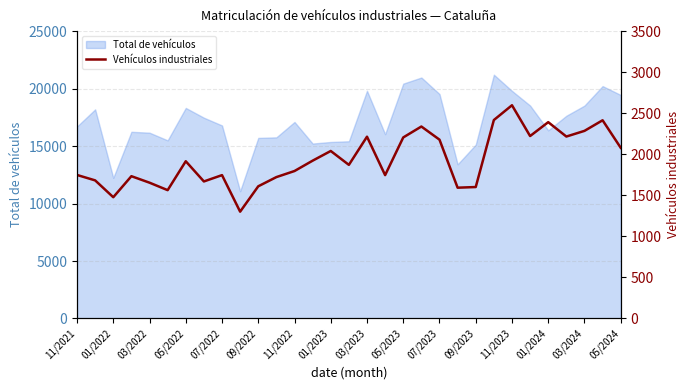

What is the maximum value for Total de vehículos?

21211